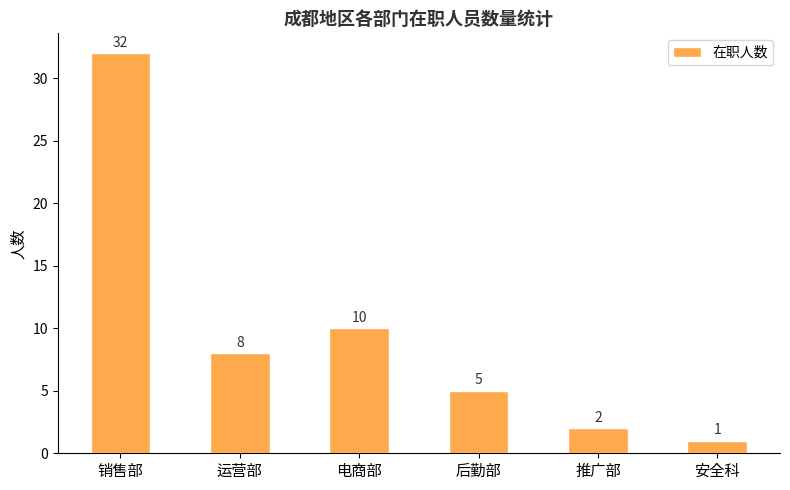

The value at 电商部 is 16. True or false?

False